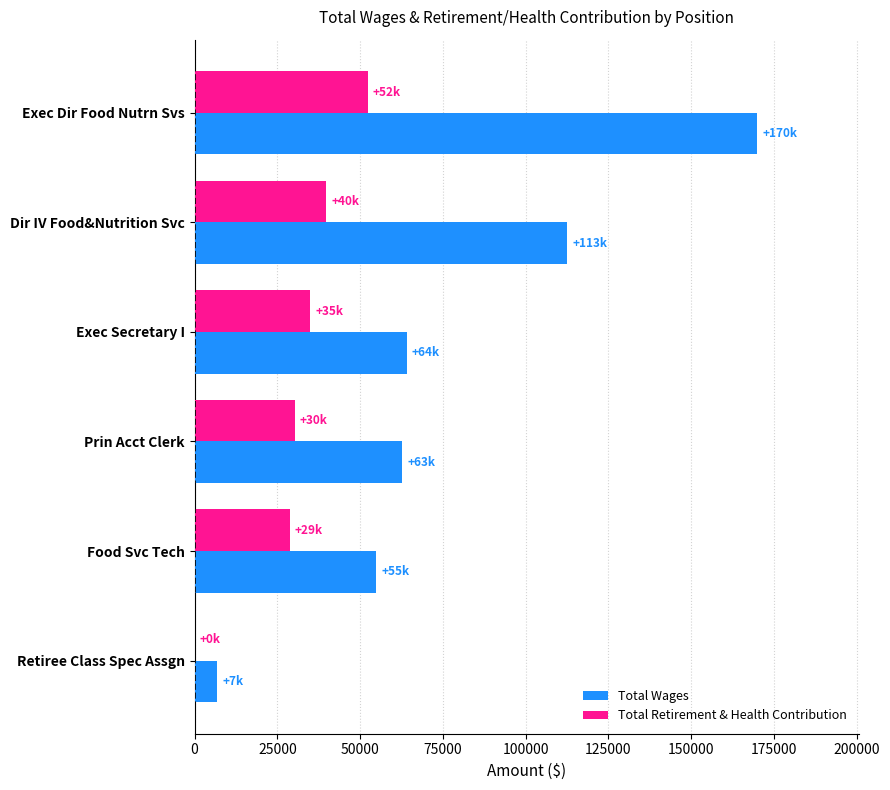

The value of Total Wages at Exec Dir Food Nutrn Svs is 80554. True or false?

False